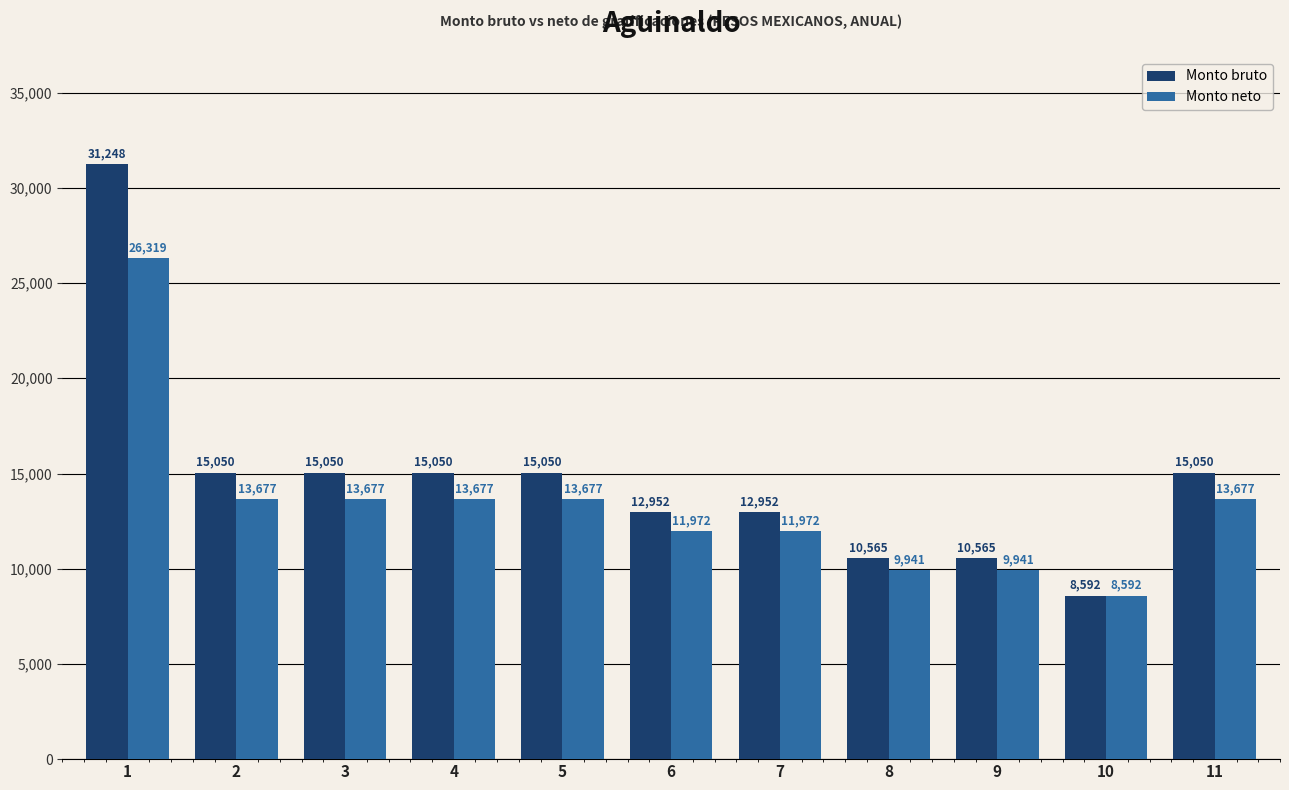

How many categories are shown in the chart?

11